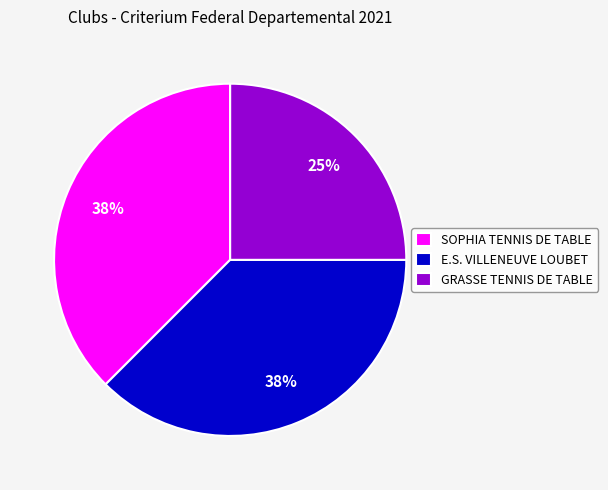

Is it true that E.S. VILLENEUVE LOUBET is 32% of the pie?

False